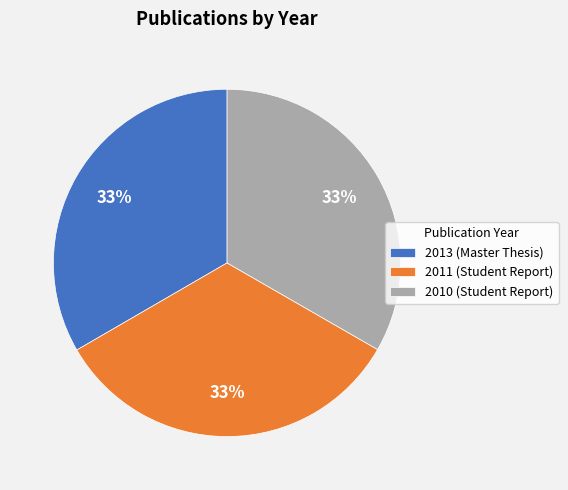

True or false: 2011 (Student Report) accounts for 33% of the total.

True